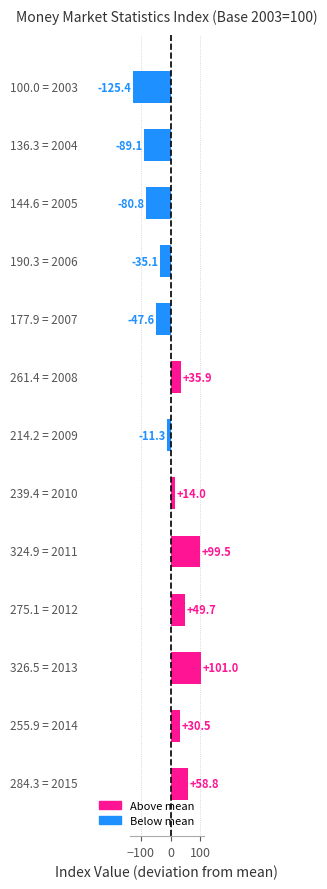

What is the greatest value displayed?

101.0